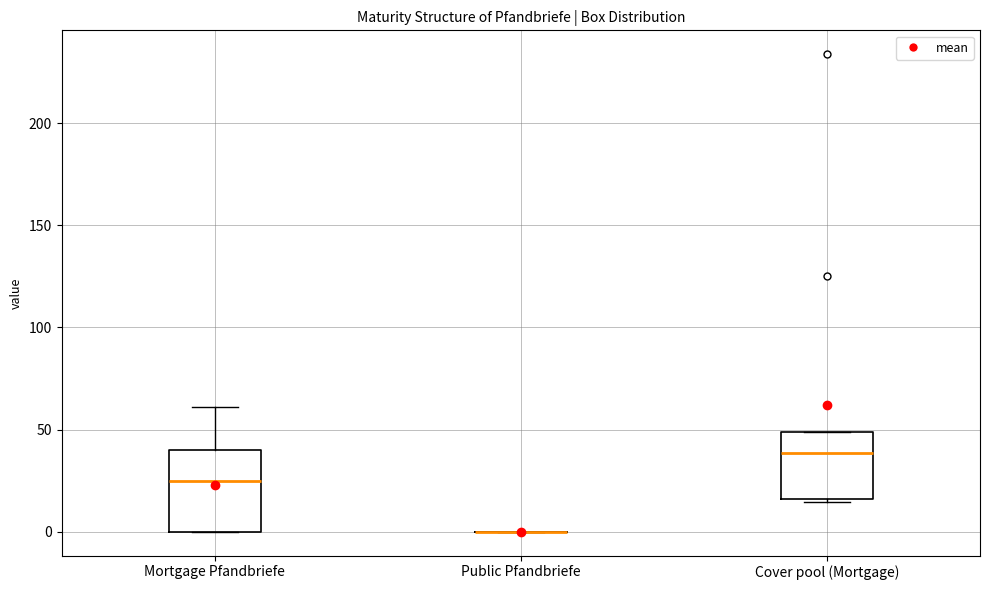

Which box is the tallest, from its lower edge to its upper edge?

Mortgage Pfandbriefe